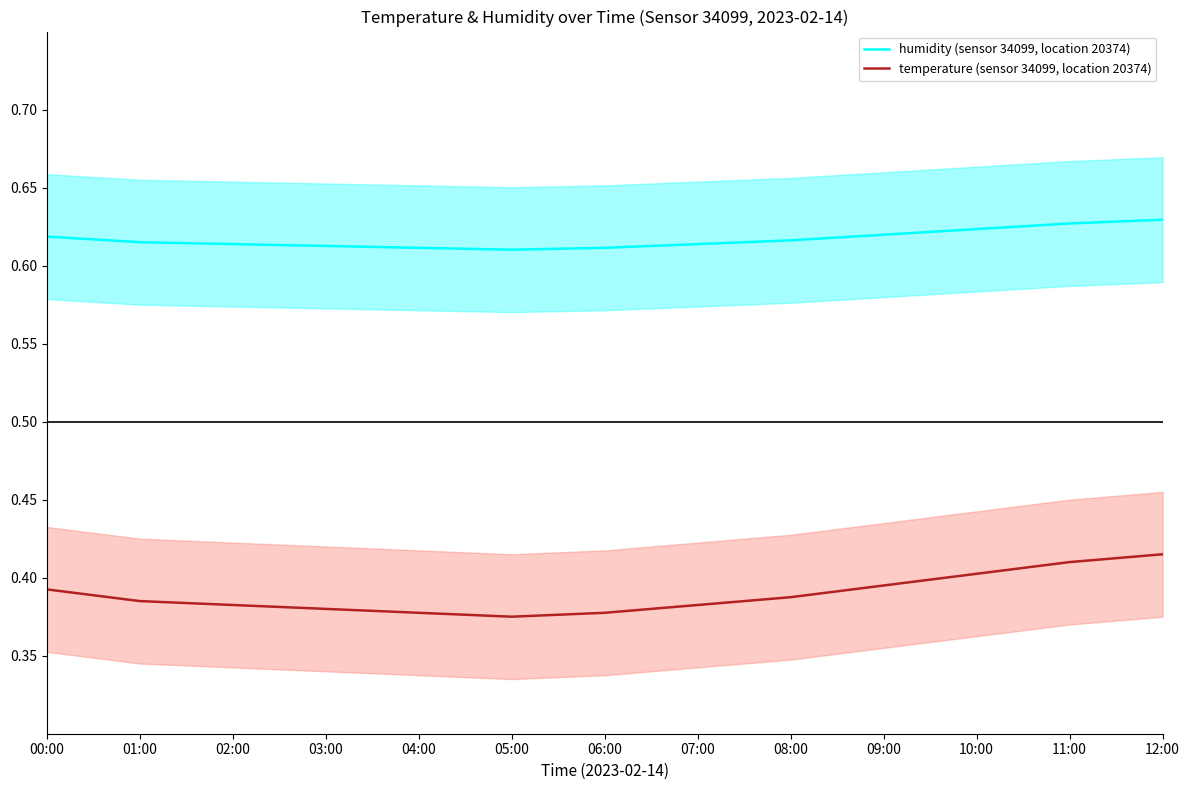

What is the value of the humidity (sensor 34099, location 20374) point at the 8th from the left?

0.6